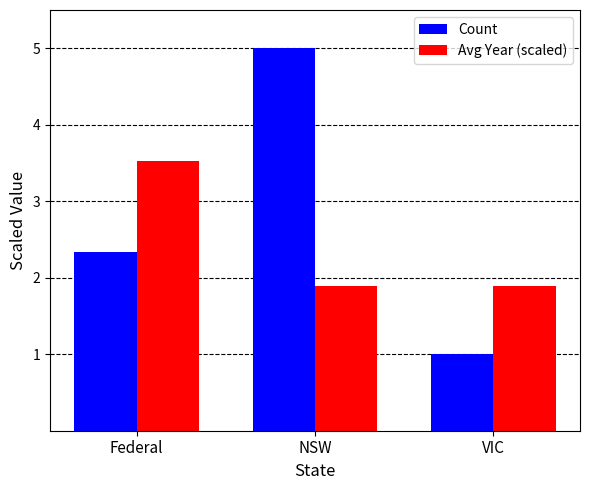

List the series in order of their peak value, highest first.

Count, Avg Year (scaled)